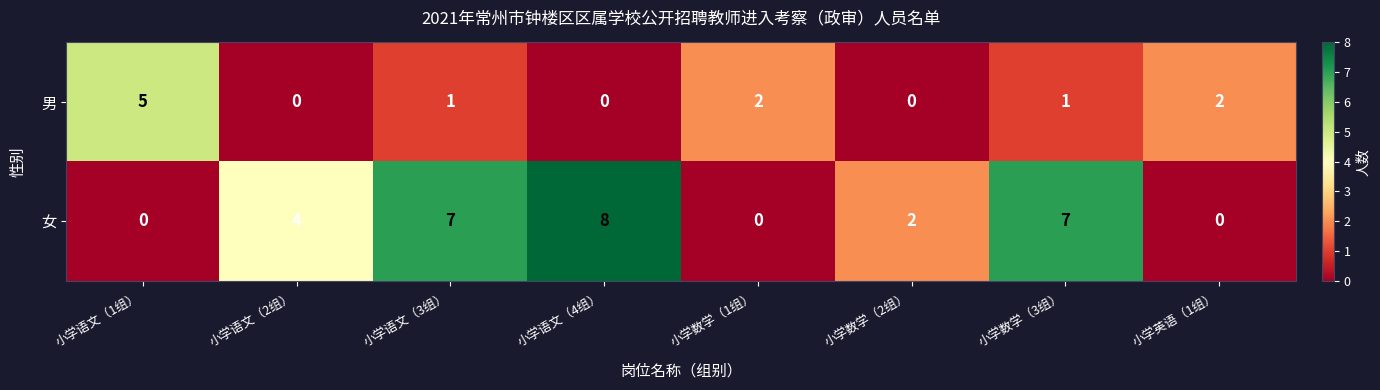

Is the value of 女 at 小学数学（3组） greater than the value of 男 at 小学语文（1组）?

Yes